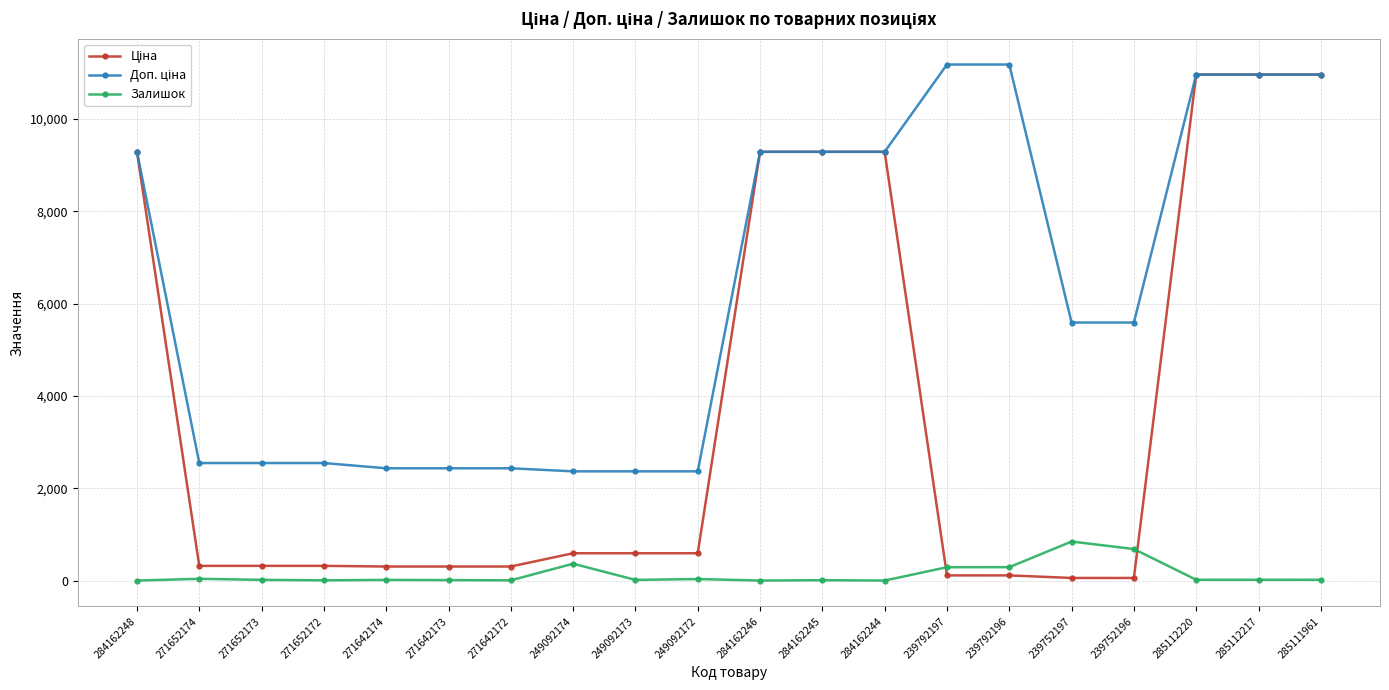

What is the maximum value for Залишок?

845.0